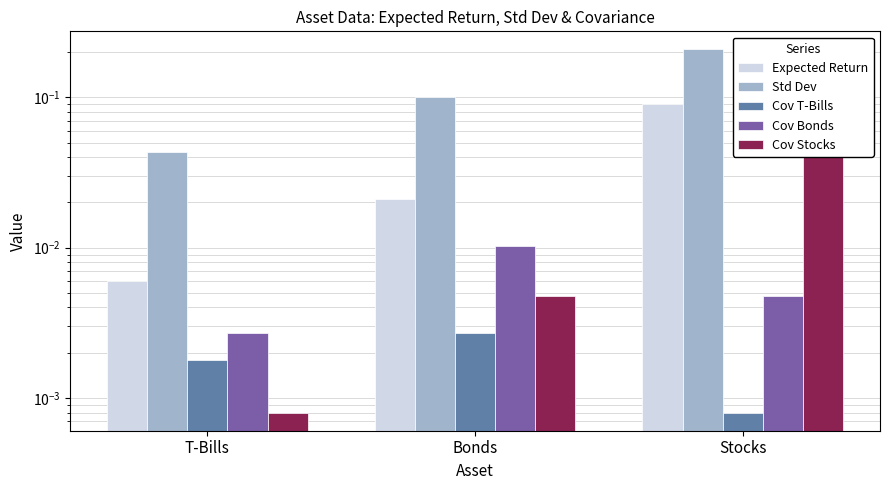

What is the difference between the maximum and minimum values in the Expected Return series?

0.1